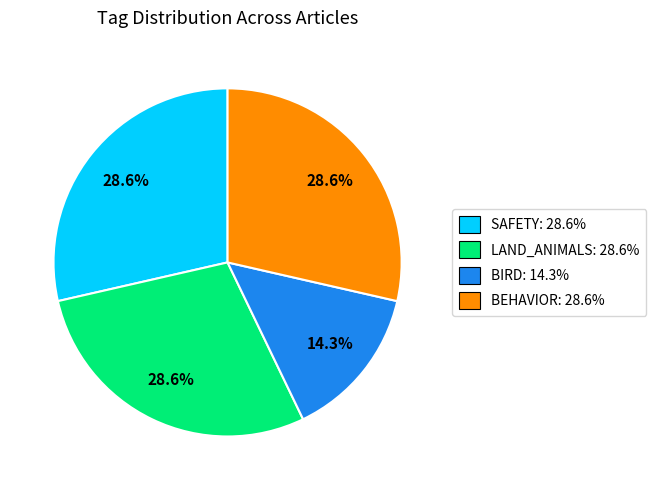

Is it true that SAFETY is 99% of the pie?

False